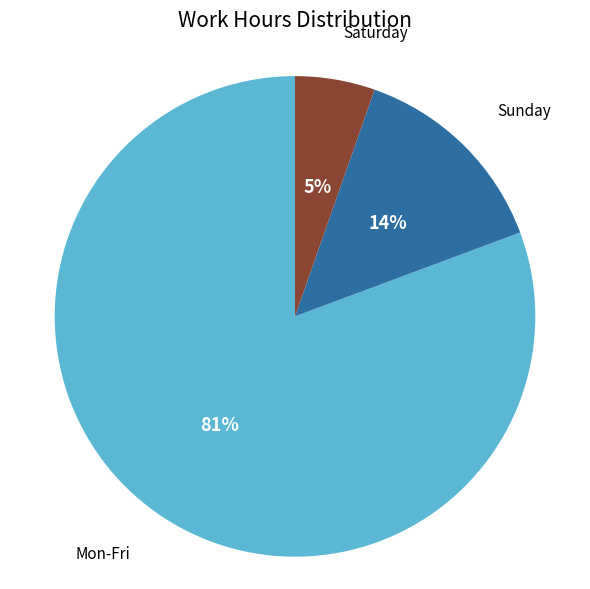

To the nearest percent, what is the average slice percentage?

33%